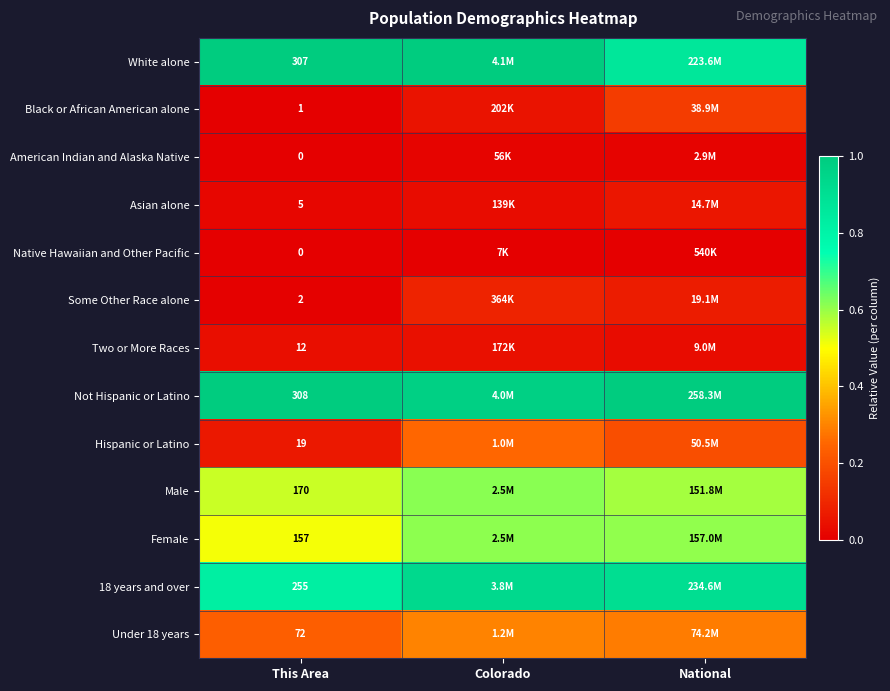

Is the value of Two or More Races at This Area greater than the value of Black or African American alone at This Area?

Yes